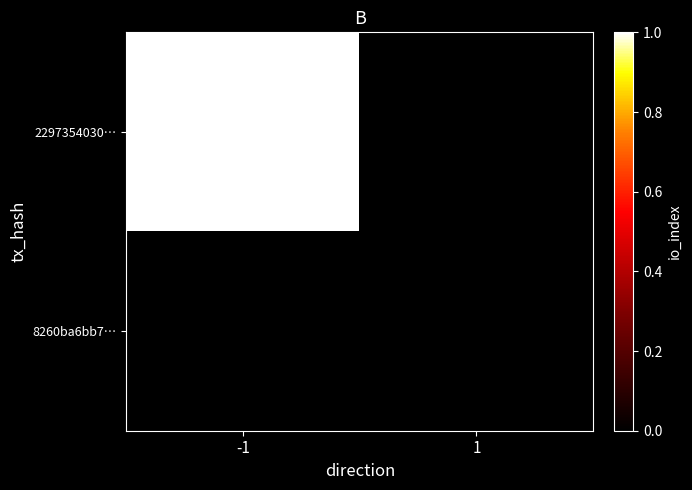

Which series has the largest total across all categories?

2297354030…